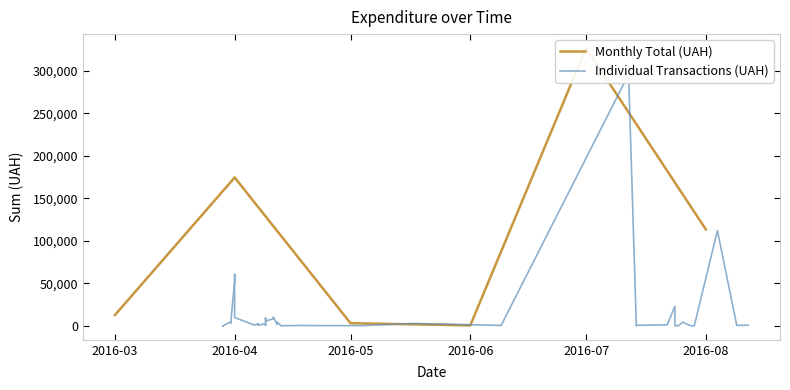

What is the ratio of the value at 11.04.2016 to the value at 24.07.2016?

0.4